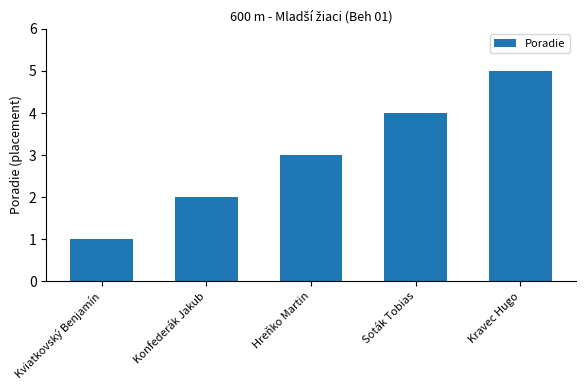

What is the difference between the values at Soták Tobias and Kviatkovský Benjamín?

3